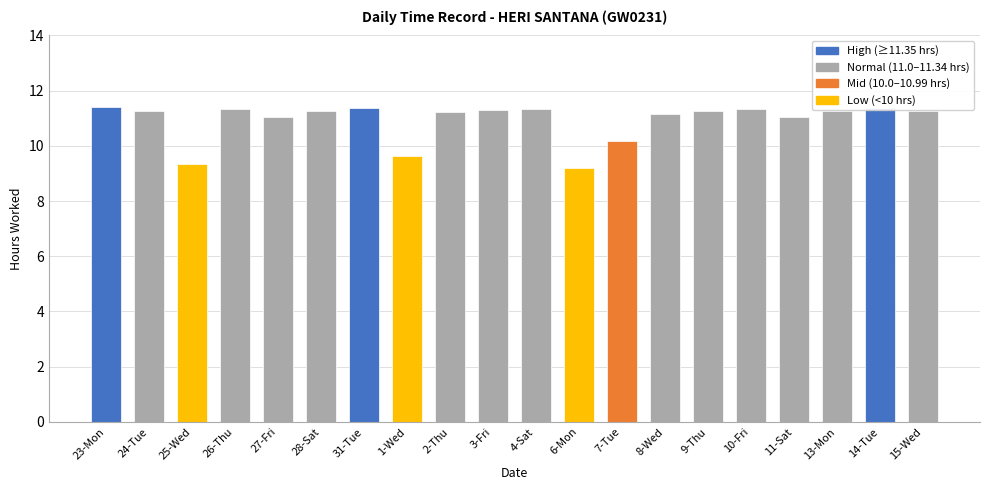

What is the greatest value displayed?

11.4